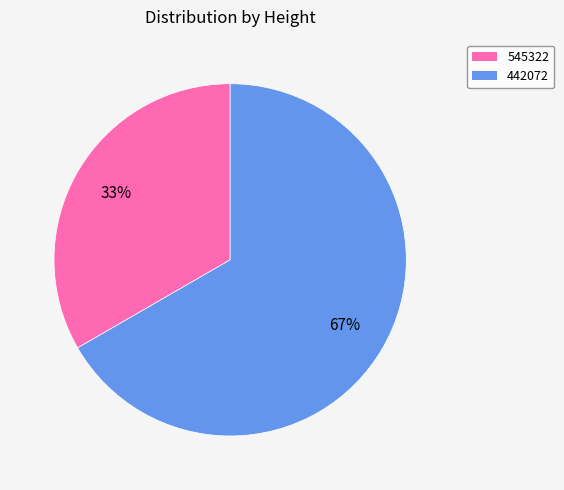

To the nearest percent, what portion does 442072 represent?

67%